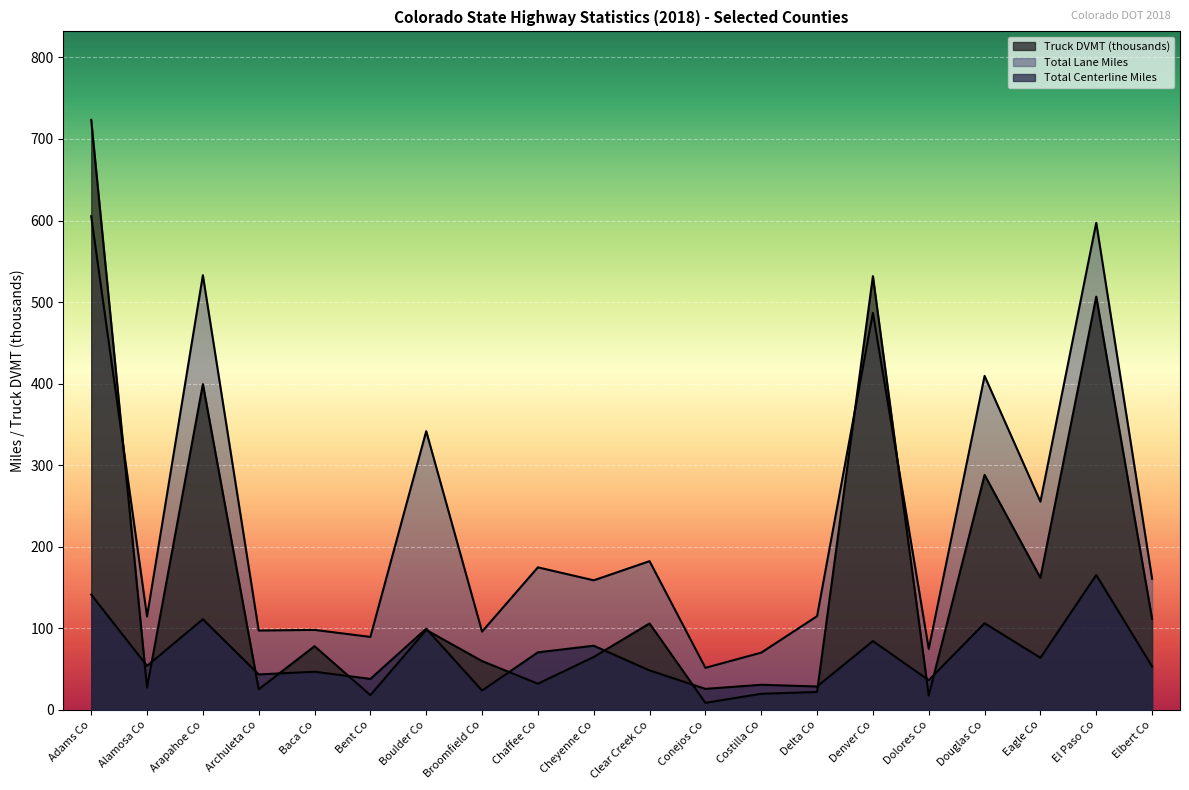

Where is the first local minimum for Total Lane Miles?

Alamosa Co